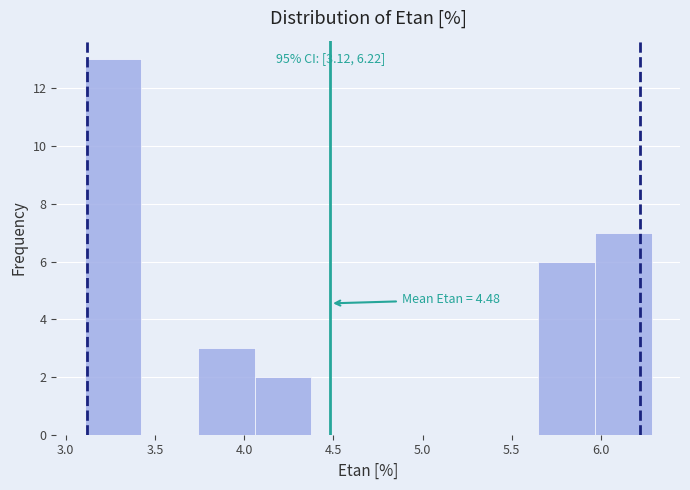

Over which range of the x-axis is the bar tallest?

3.10 to 3.40